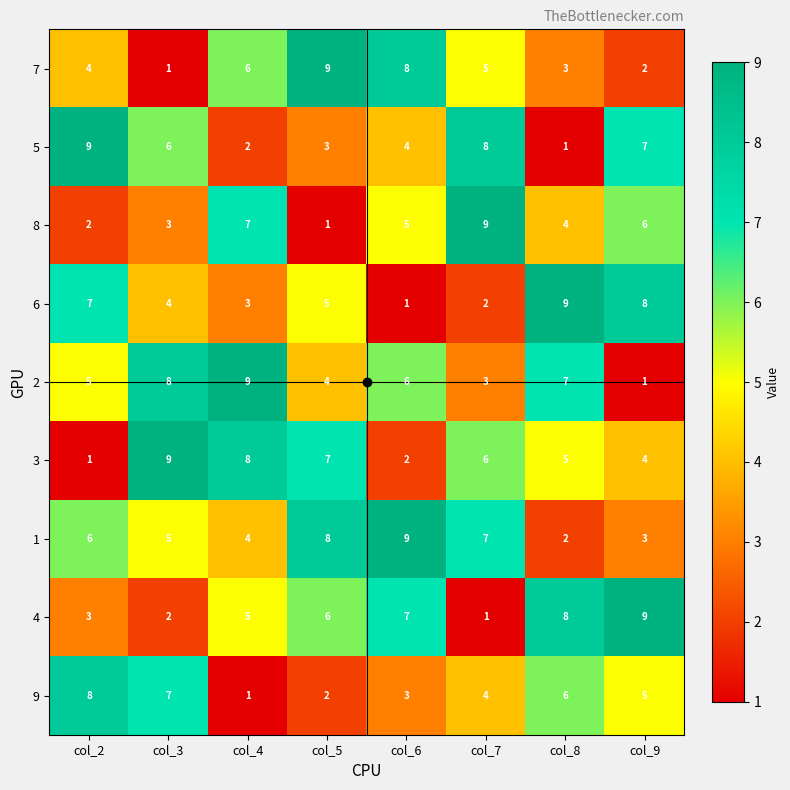

At which label does 6 reach its minimum?

col_6